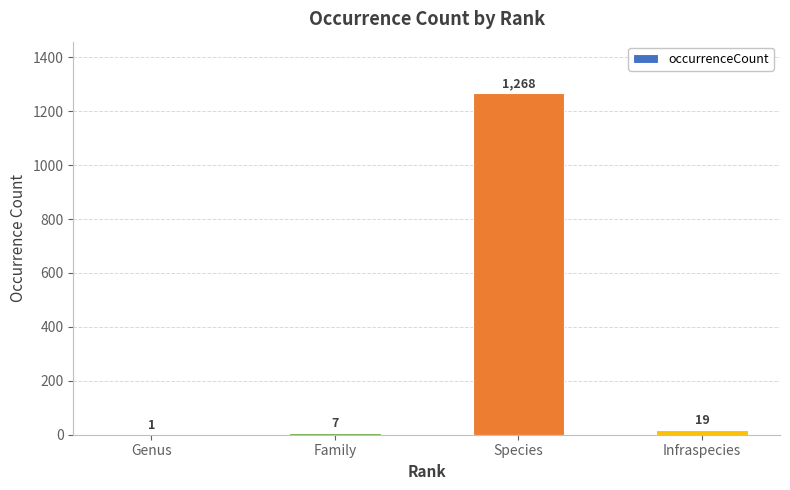

Where is the data nearest to the value 634?

Infraspecies